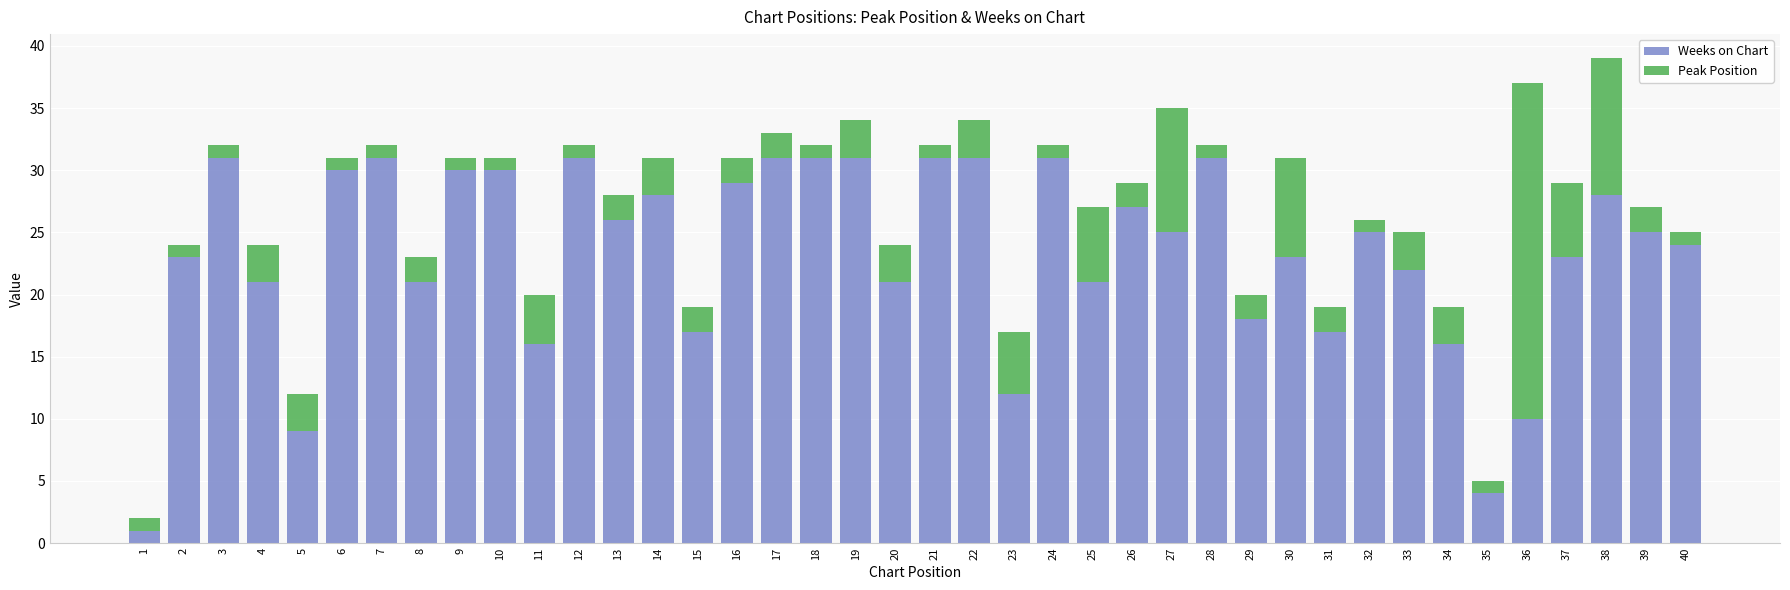

At which category is the sum across all series the highest?

38